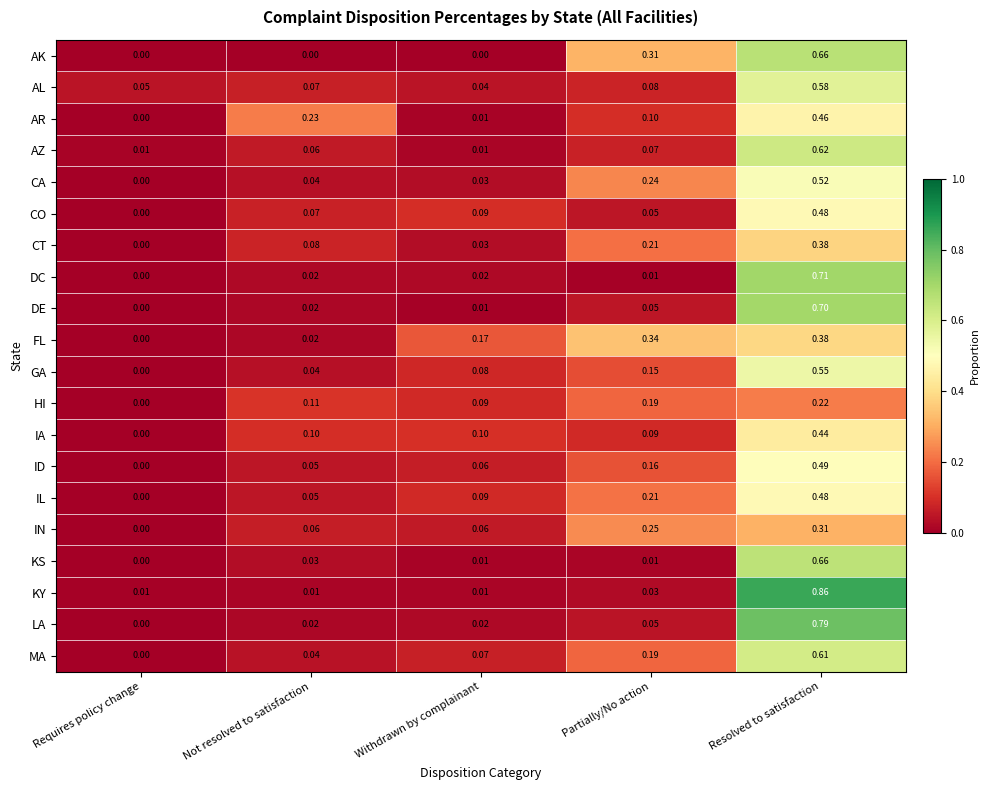

At which category does the chart reach its peak across all series?

Resolved to satisfaction